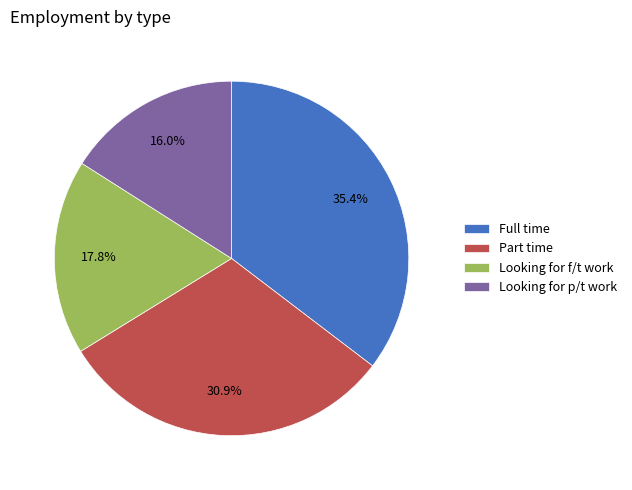

What is the smallest slice in the pie chart?

Looking for p/t work